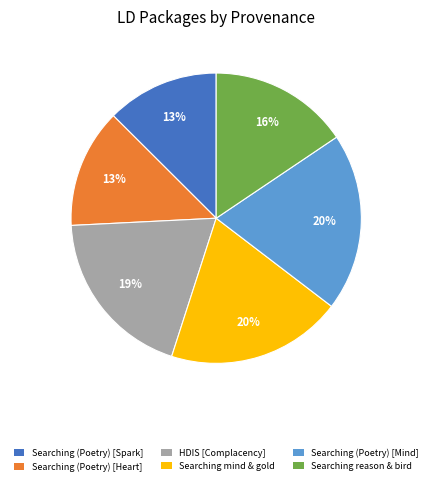

What is the ratio of the value at Searching mind & gold to the value at Searching (Poetry) [Heart]?

1.5